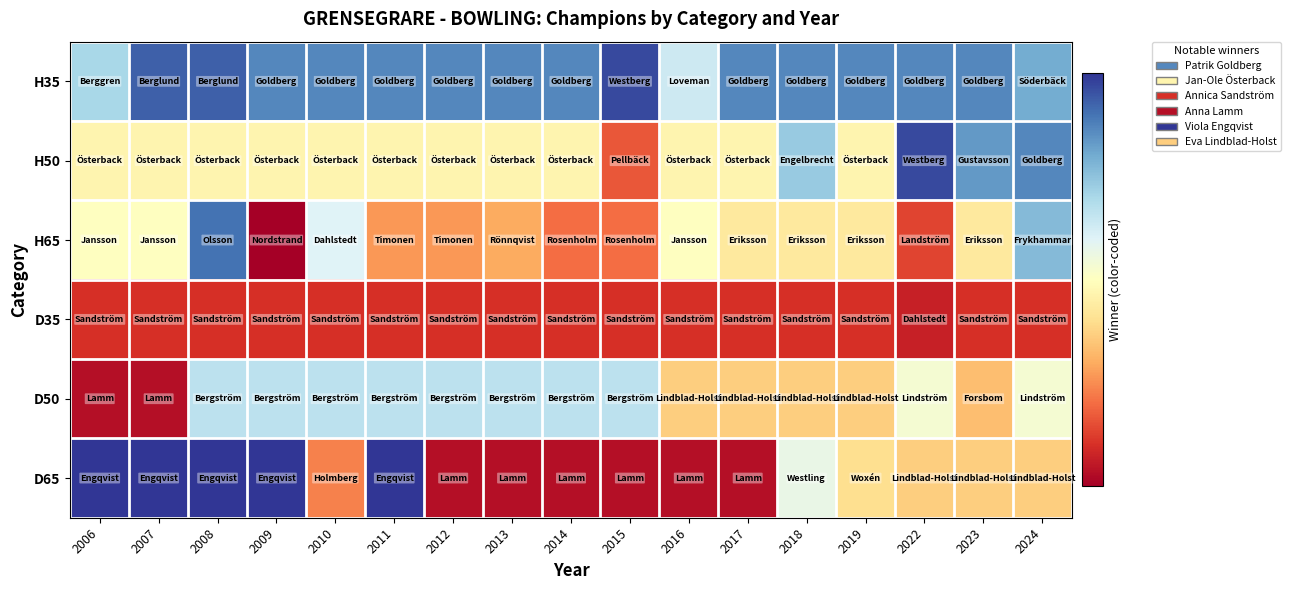

Rank the series at 2016 from lowest to highest value.

D65, D35, D50, H50, H65, H35